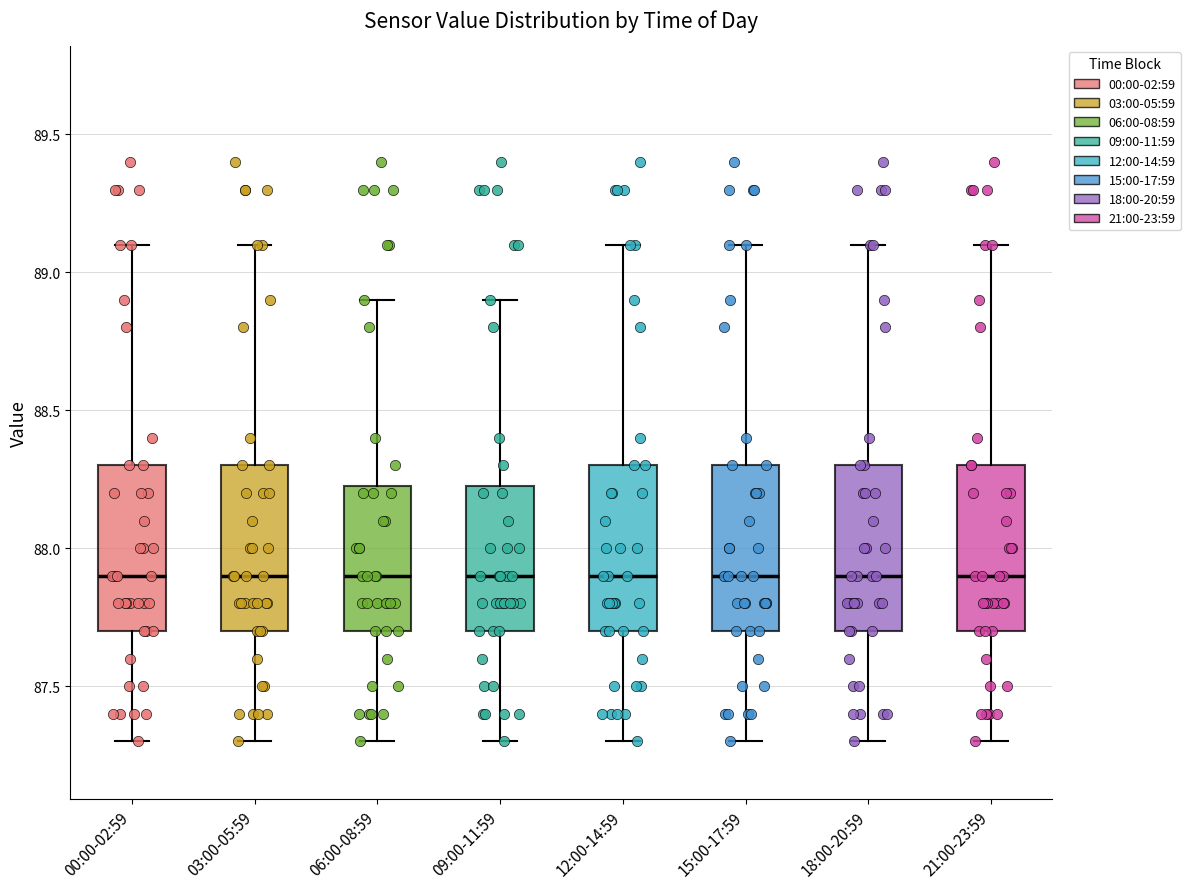

Reading left to right, read every box against the y-axis: the position of its median line, the range the box covers, and the ends of its whiskers. The values are not printed on the chart, so give them approximately, as read against the axis.

00:00-02:59: median 87.90, box 87.70 to 88.30, whiskers 87.30 to 89.10
03:00-05:59: median 87.90, box 87.70 to 88.30, whiskers 87.30 to 89.10
06:00-08:59: median 87.90, box 87.70 to 88.25, whiskers 87.30 to 88.90
09:00-11:59: median 87.90, box 87.70 to 88.25, whiskers 87.30 to 88.90
12:00-14:59: median 87.90, box 87.70 to 88.30, whiskers 87.30 to 89.10
15:00-17:59: median 87.90, box 87.70 to 88.30, whiskers 87.30 to 89.10
18:00-20:59: median 87.90, box 87.70 to 88.30, whiskers 87.30 to 89.10
21:00-23:59: median 87.90, box 87.70 to 88.30, whiskers 87.30 to 89.10